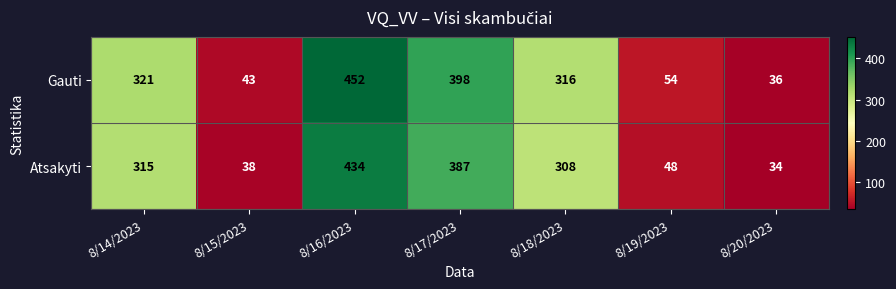

Reading left to right, extract all data points from this chart.

Gauti: 8/14/2023=321	8/15/2023=43	8/16/2023=452	8/17/2023=398	8/18/2023=316	8/19/2023=54	8/20/2023=36
Atsakyti: 8/14/2023=315	8/15/2023=38	8/16/2023=434	8/17/2023=387	8/18/2023=308	8/19/2023=48	8/20/2023=34